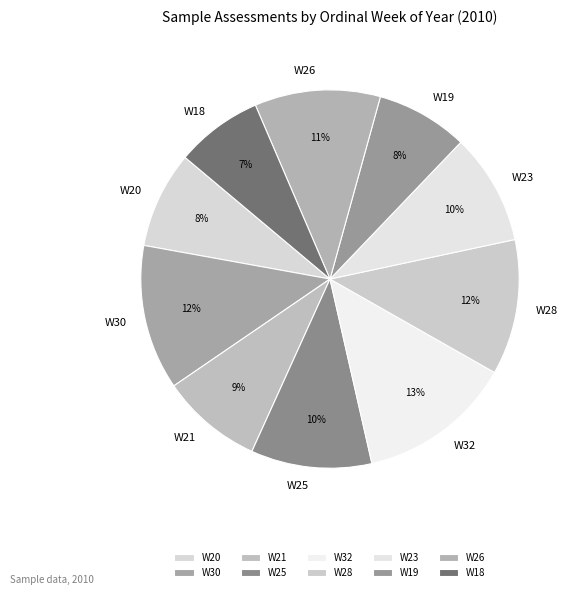

What is the ratio of the value at W18 to the value at W28?

0.6